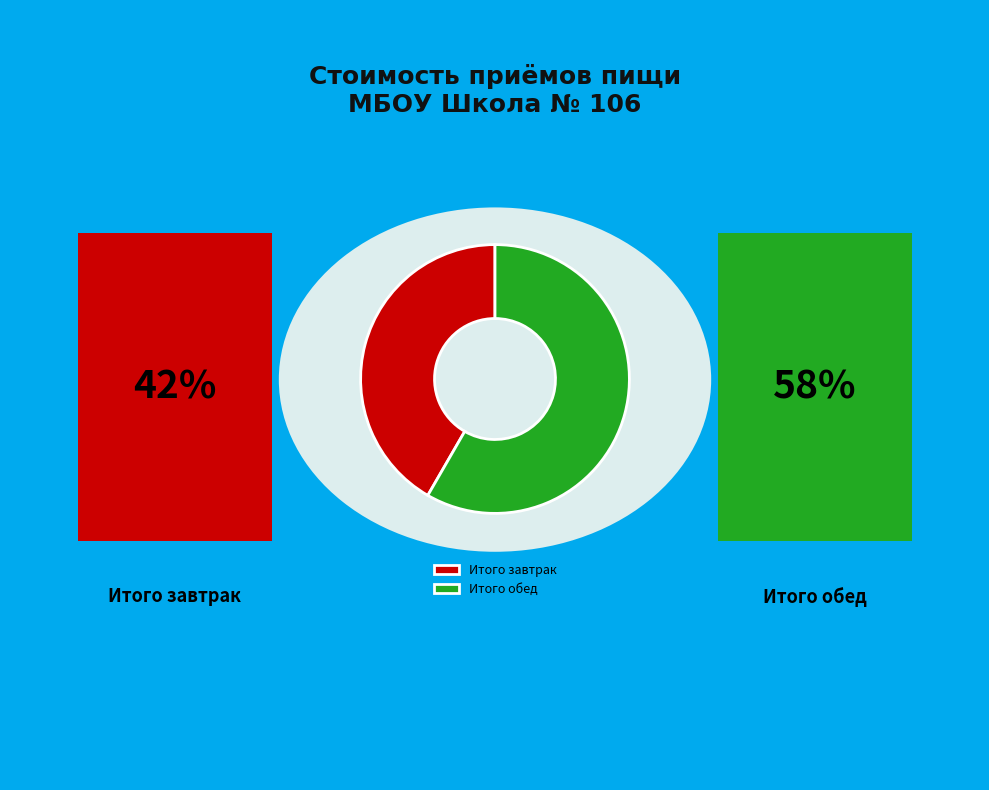

Do Итого завтрак and Итого обед together represent more than half of the pie?

Yes